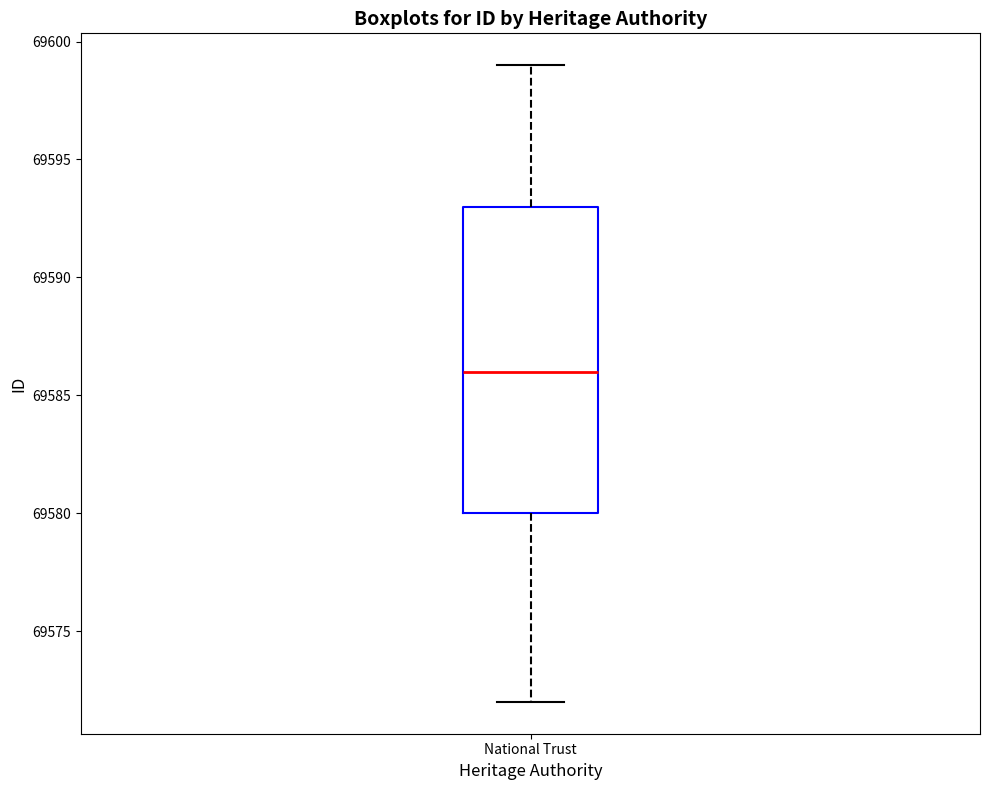

Where does the median line of the box for National Trust sit on the y-axis? The values are not printed on the chart, so give them approximately, as read against the axis.

69586